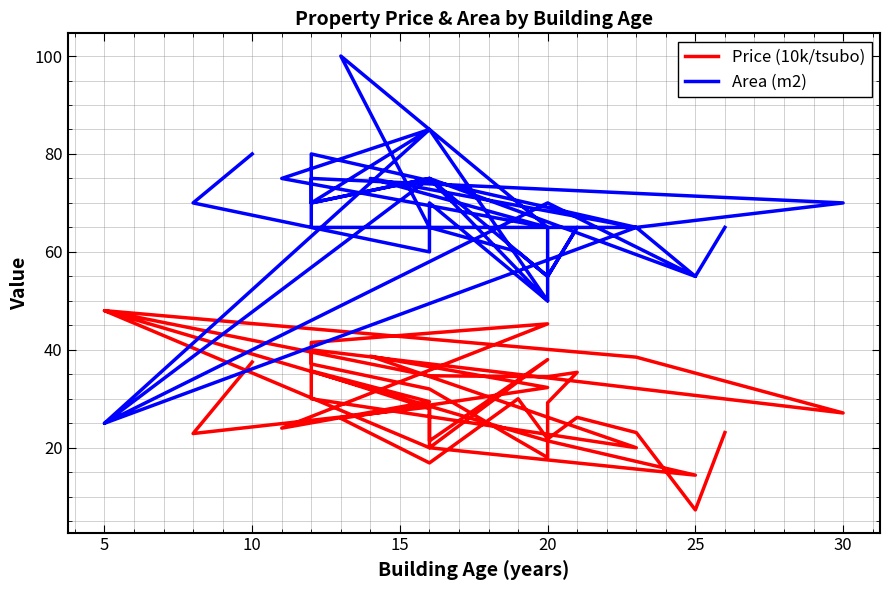

Does the chart have visible grid lines?

Yes